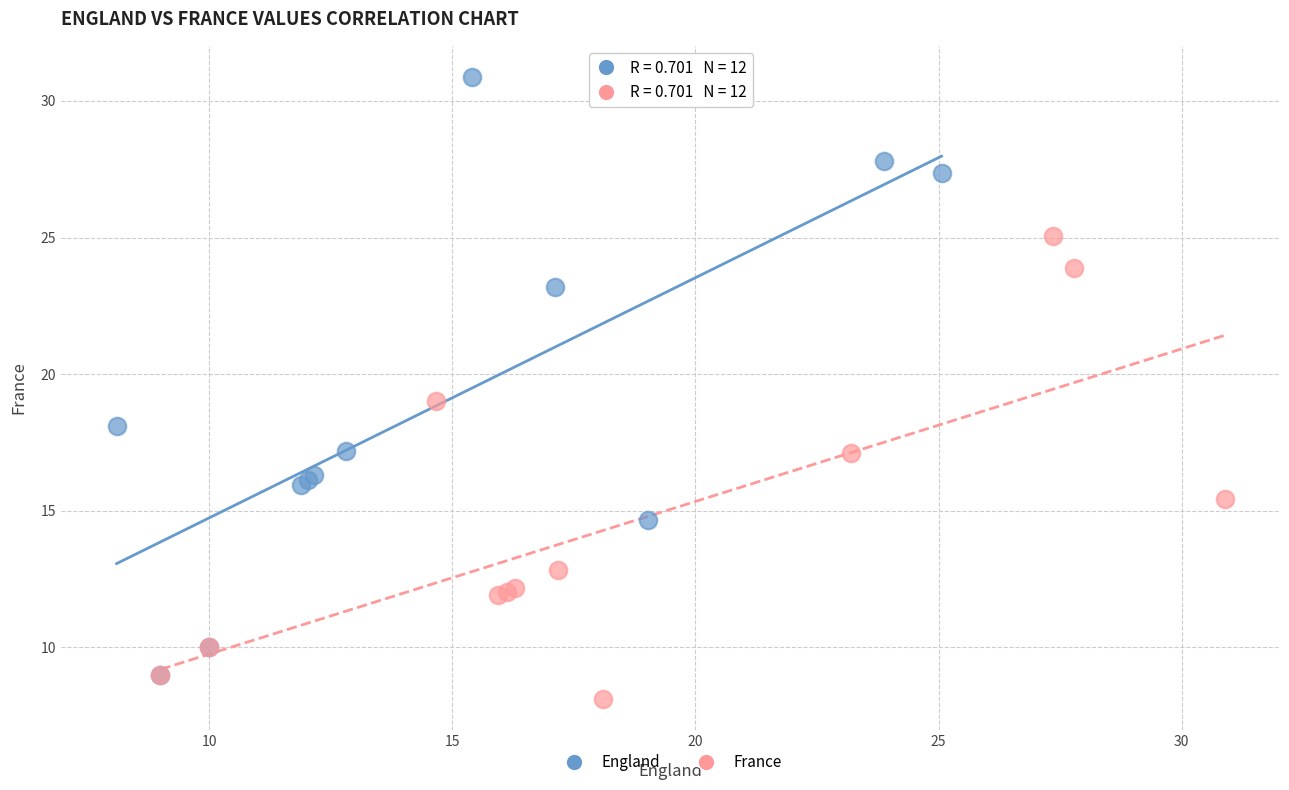

Which series has the widest spread of Y values?

England